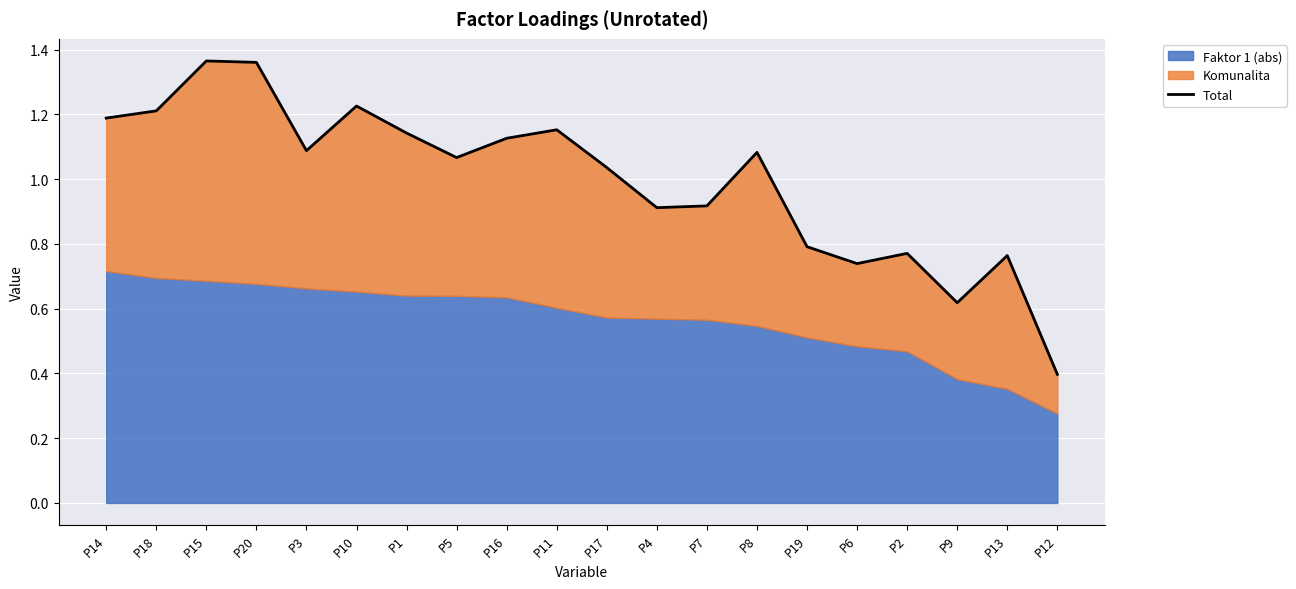

True or false: the data has more than 0 interior local peaks.

True